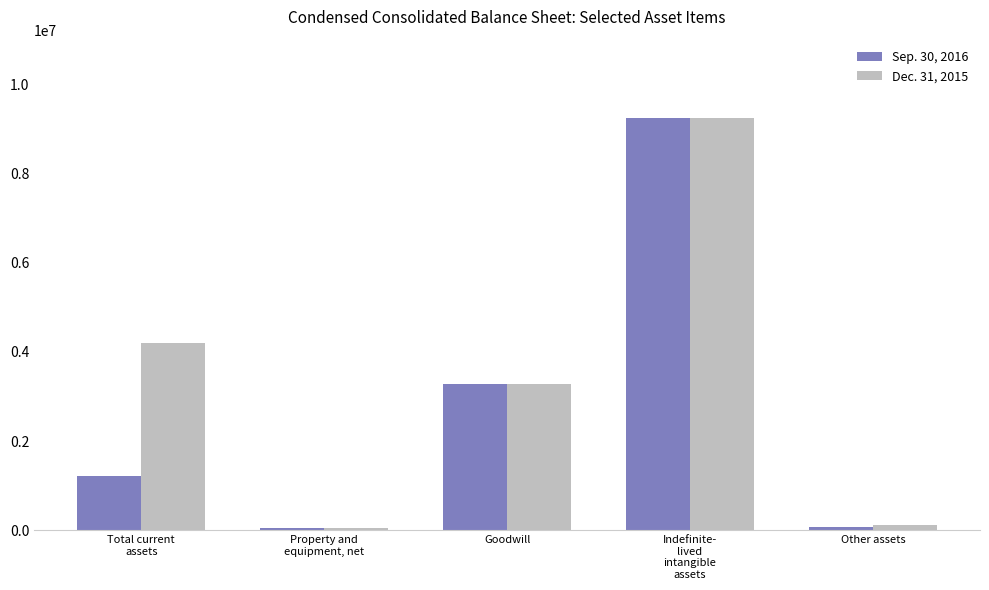

Rank the categories by Sep. 30, 2016 value from highest to lowest.

Indefinite-
lived
intangible
assets, Goodwill, Total current
assets, Other assets, Property and
equipment, net